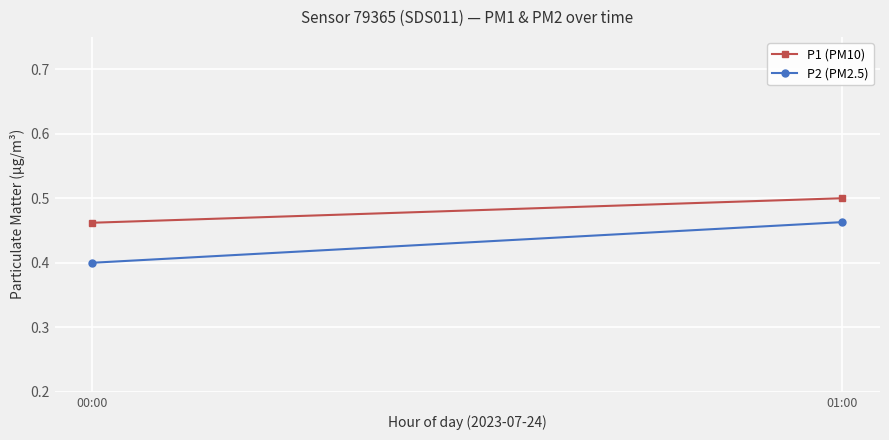

How many lines are shown in the chart?

2